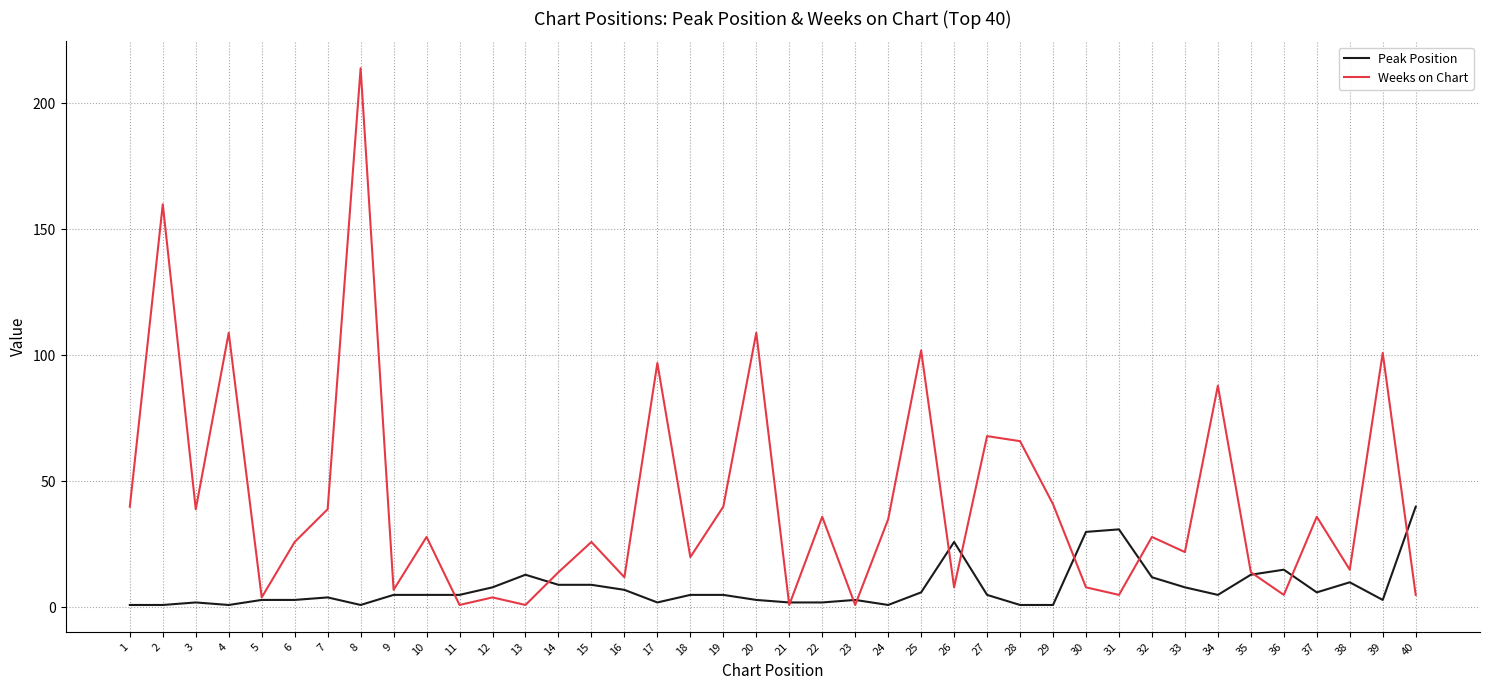

How many distinct data groups are displayed?

2